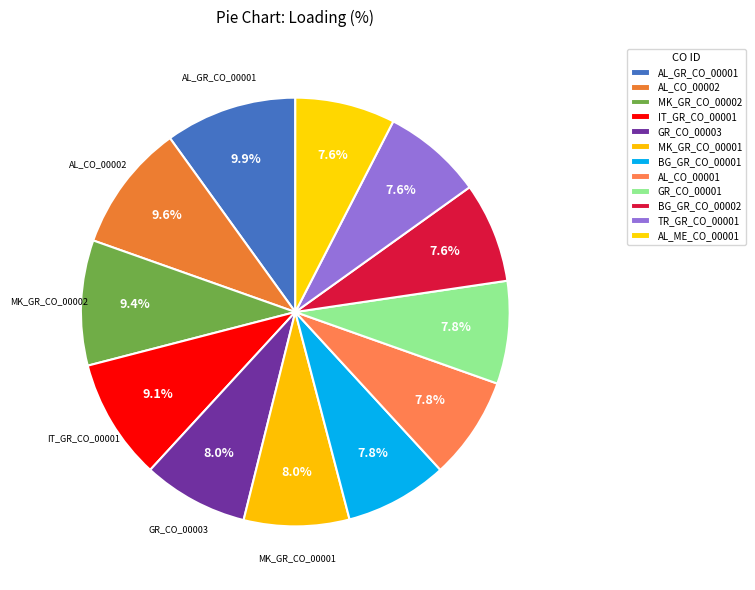

The BG_GR_CO_00001 slice represents 8% of the pie. True or false?

True